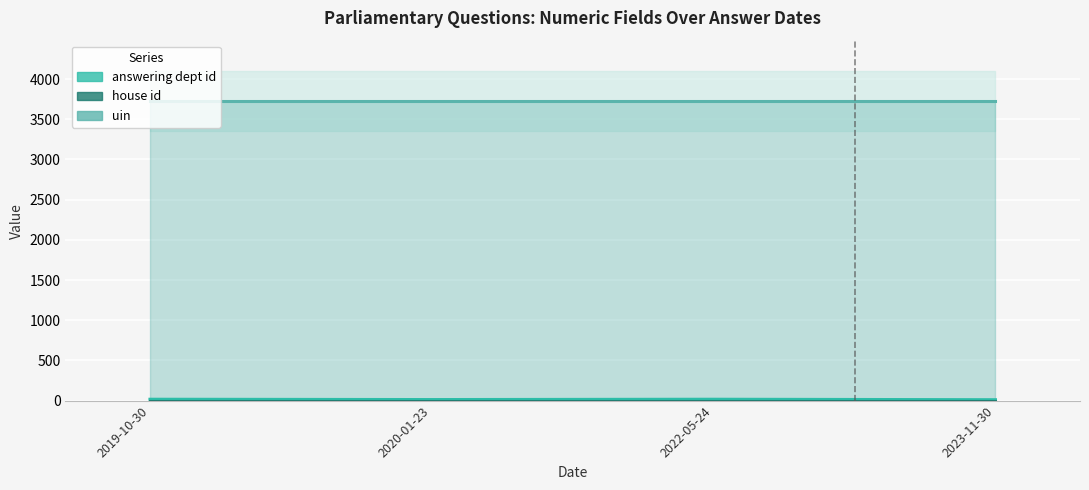

What are all the series names shown in the legend?

answering dept id, house id, uin